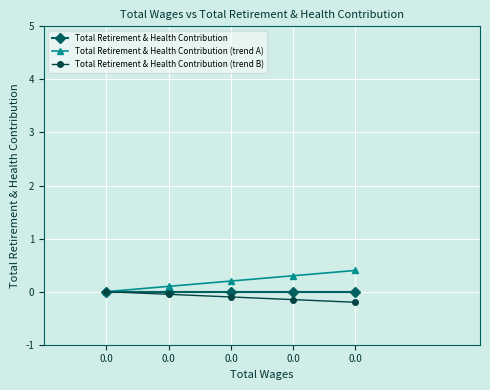

What is the maximum value shown in the chart?

0.4